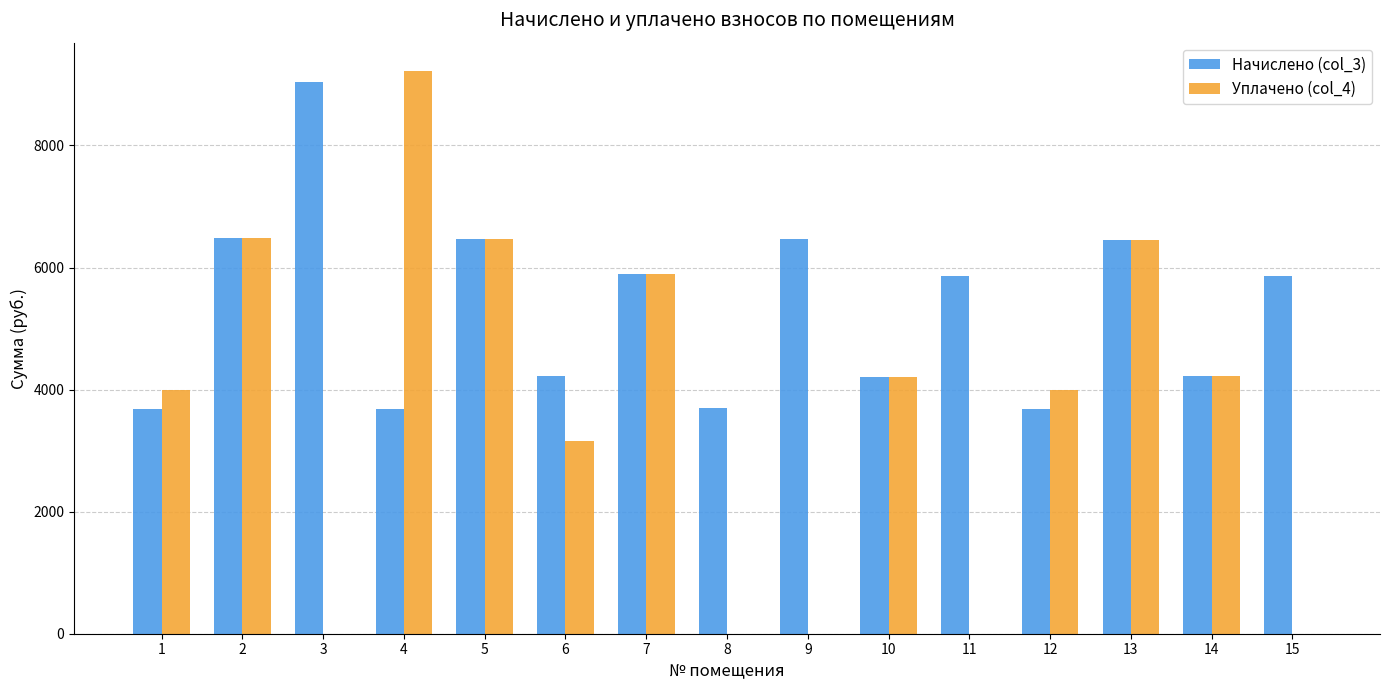

What is the average value of the Уплачено (col_4) series?

3607.5